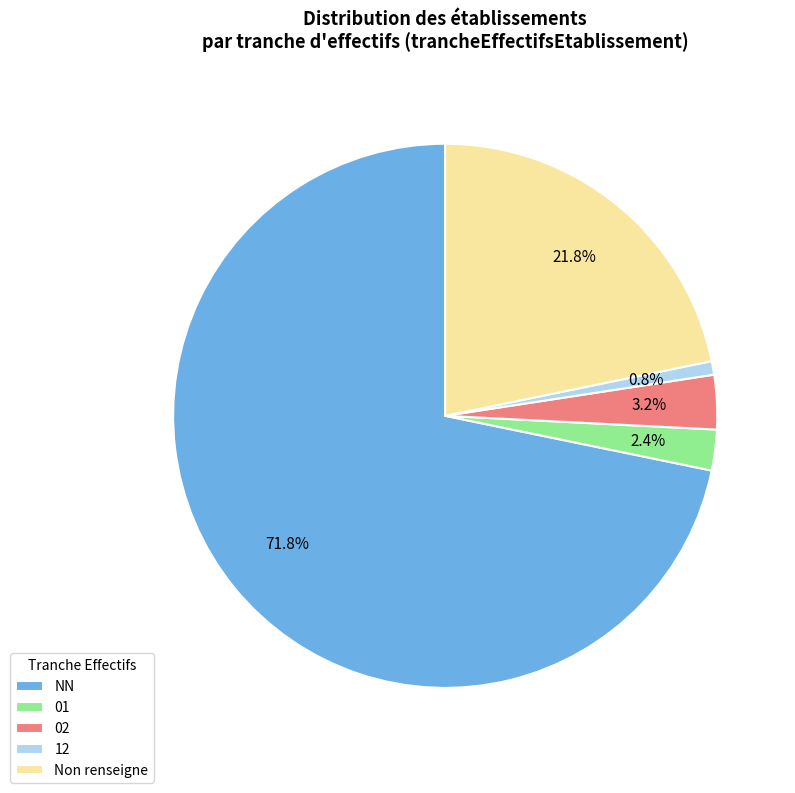

Is it true that NN is 78% of the pie?

False